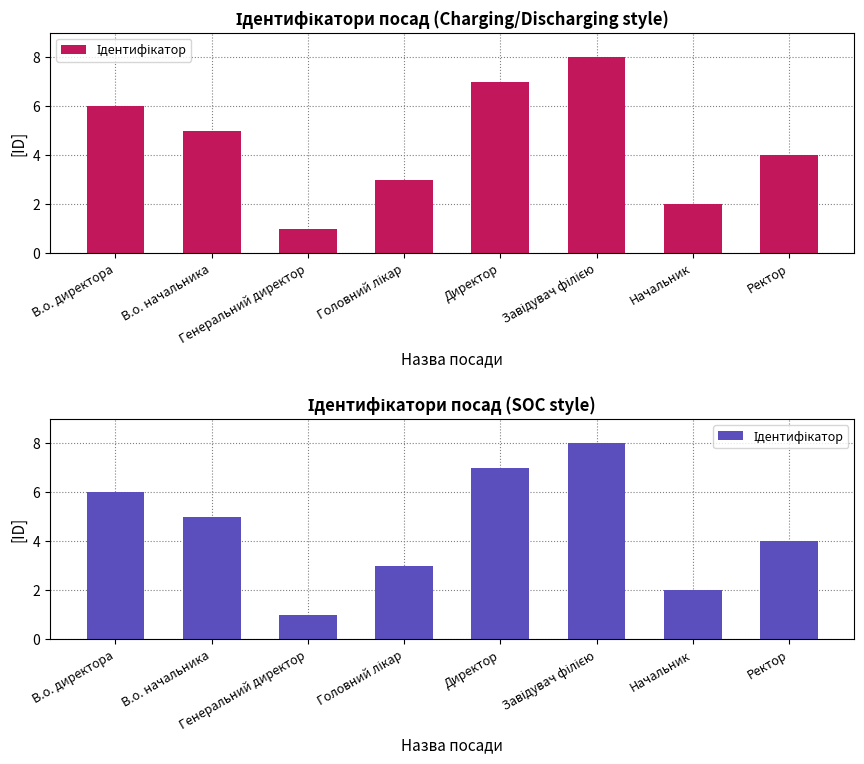

Reading left to right, what are all the values shown in this chart?

6	5	1	3	7	8	2	4